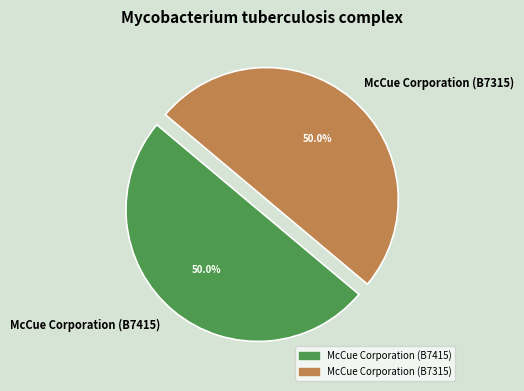

What is the ratio of the value at McCue Corporation (B7315) to the value at McCue Corporation (B7415)?

1.0